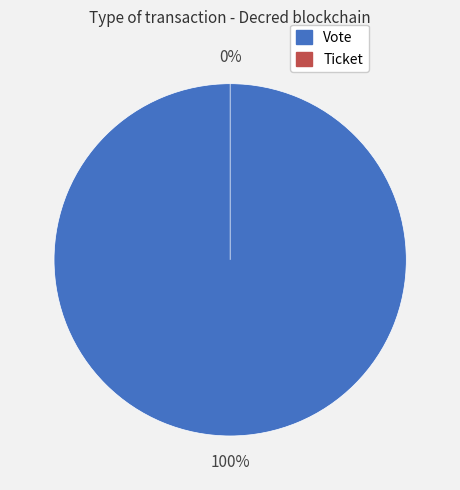

True or false: Vote accounts for 92% of the total.

False